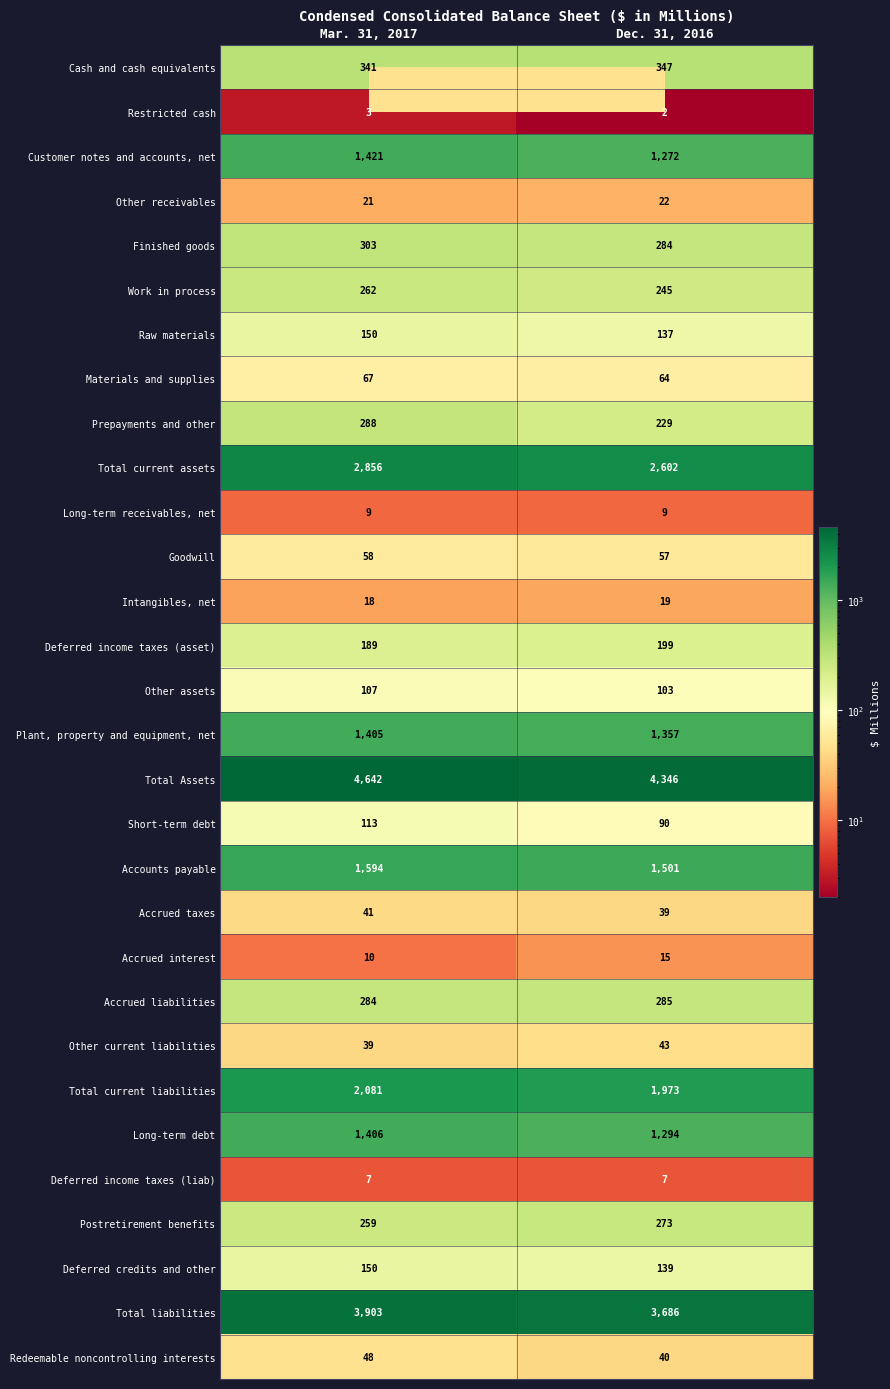

Rank the categories by Restricted cash value from lowest to highest.

Dec. 31, 2016, Mar. 31, 2017